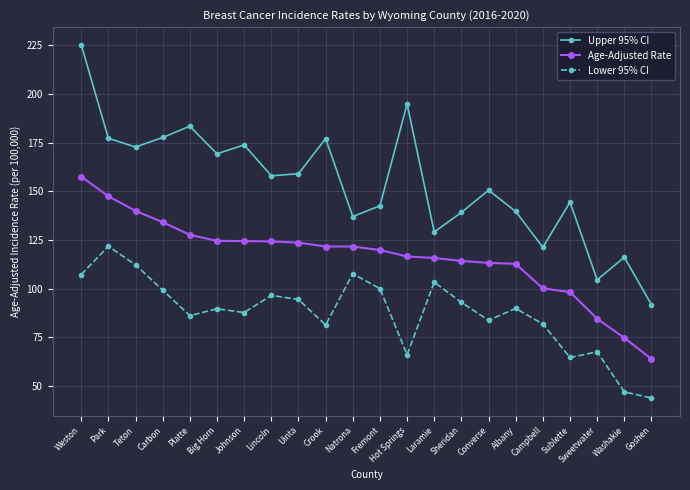

Which category has the highest value in the Lower 95% CI series?

Park